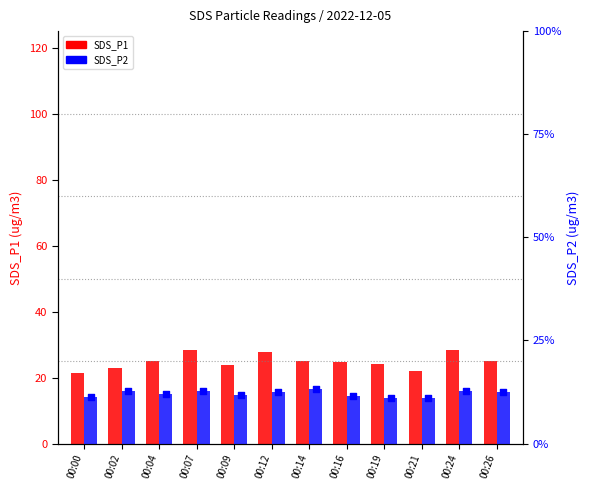

Which series has the largest total across all categories?

SDS_P1